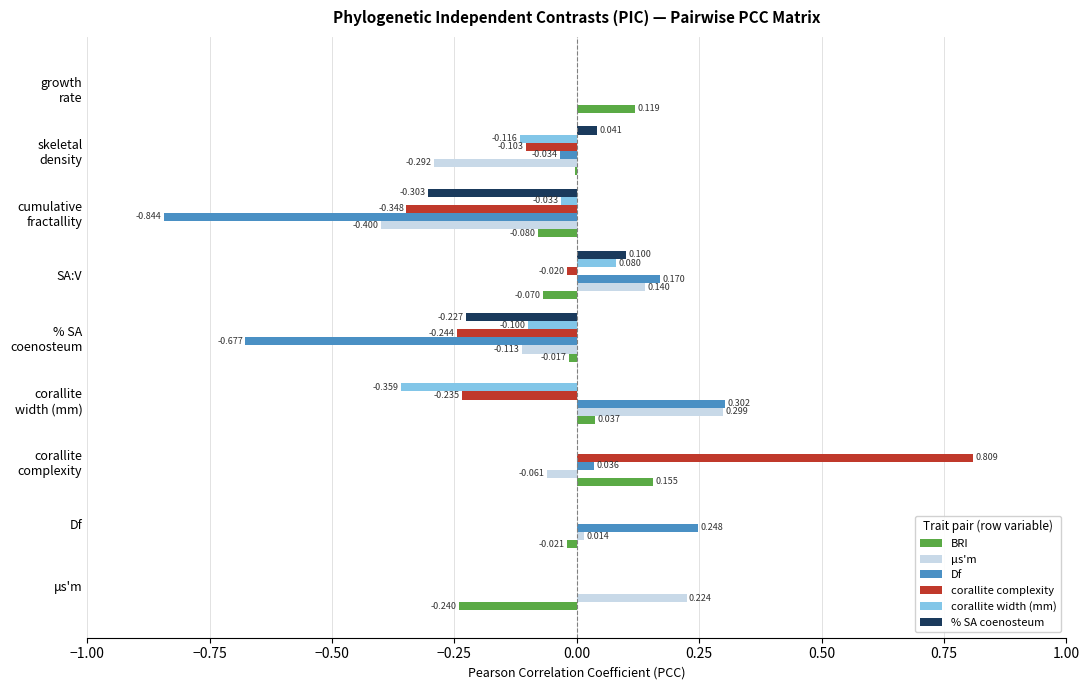

Which series has the largest total across all categories?

BRI